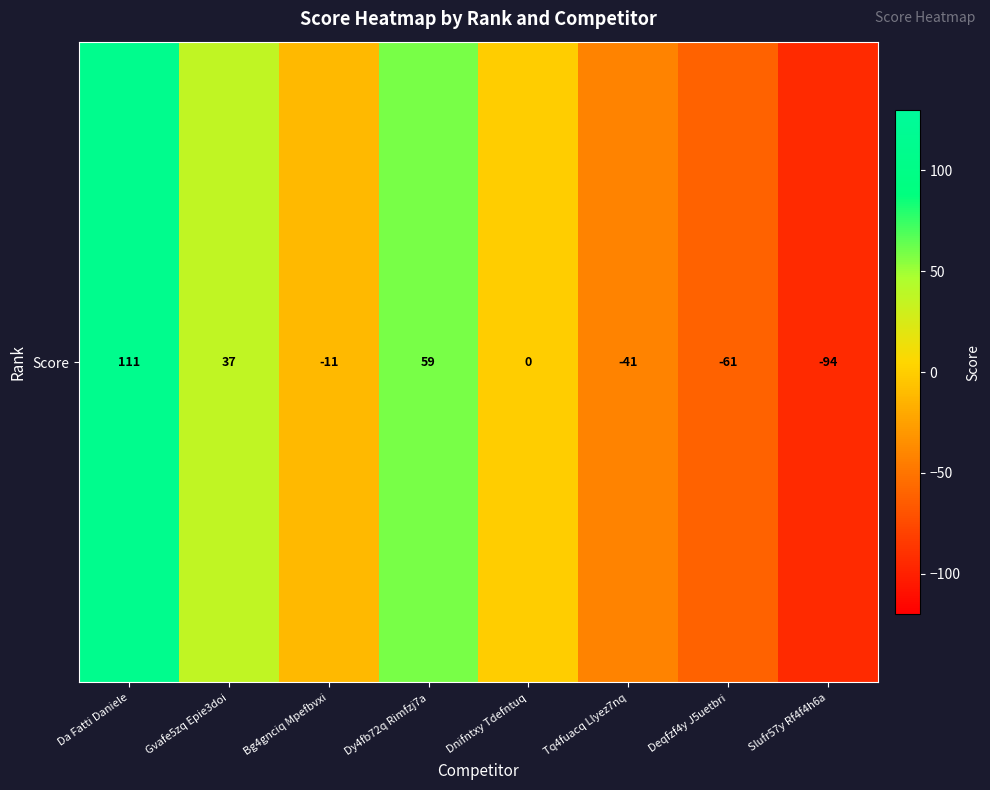

Which label corresponds to the largest value in the chart?

Da Fatti Daniele